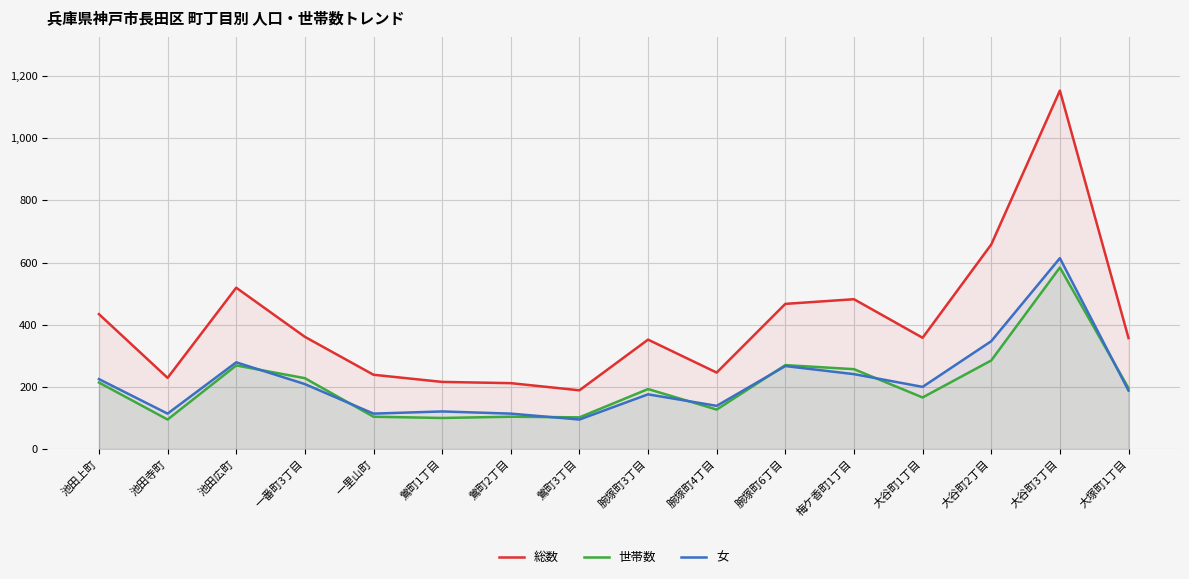

How many data points in 総数 are above 358?

7